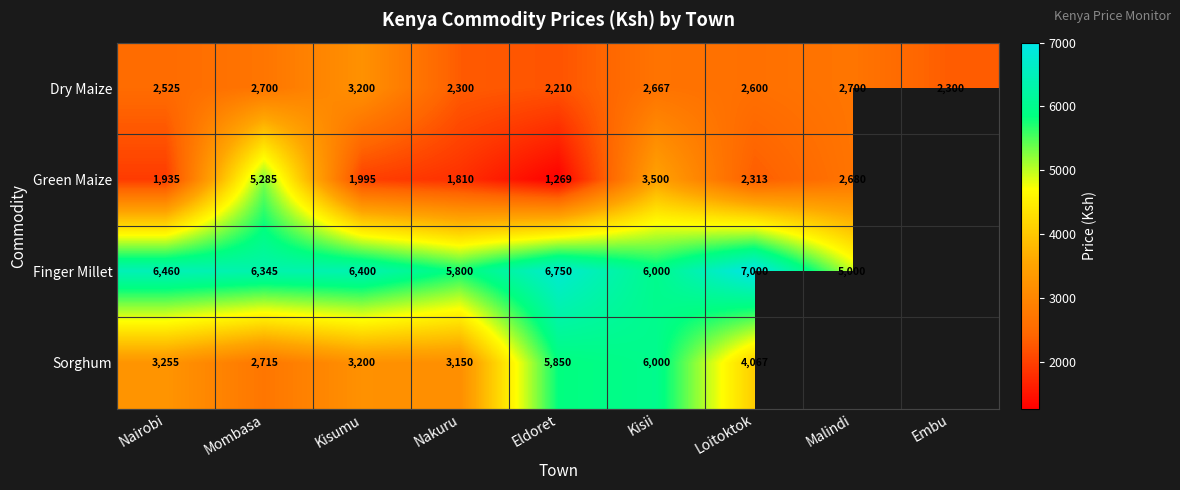

Which category has the lowest value in the Dry Maize series?

Eldoret